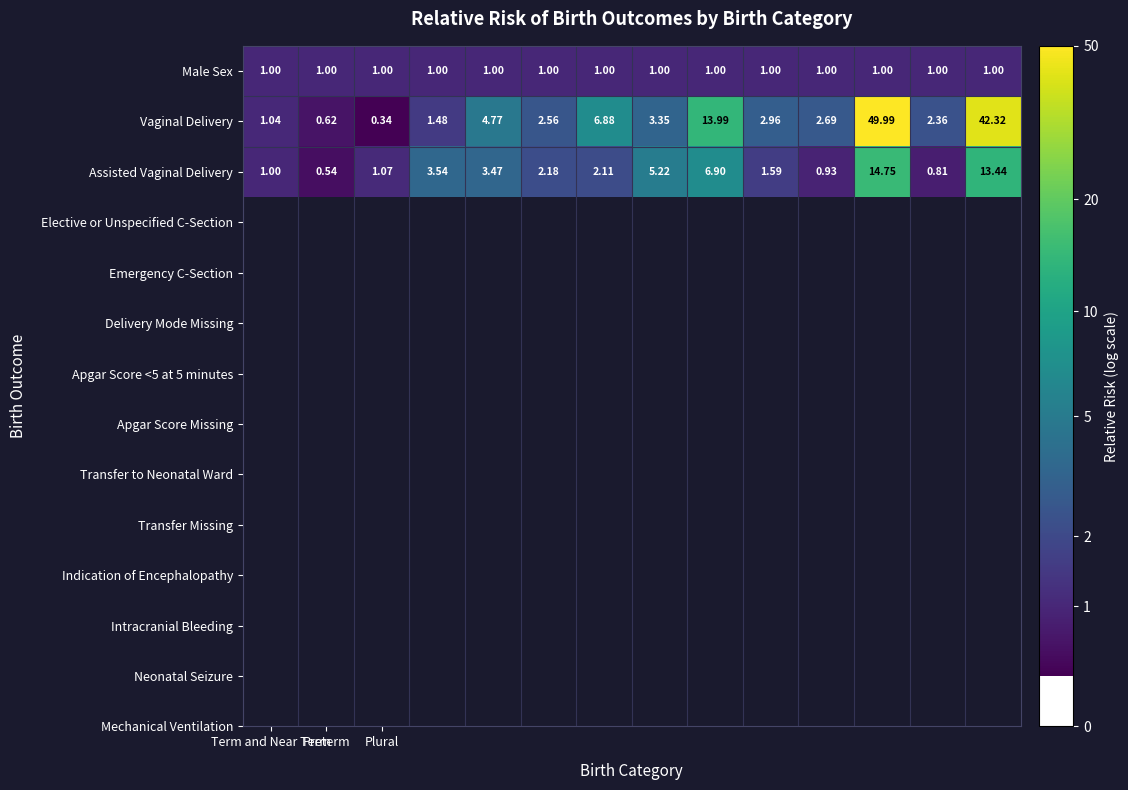

Which series has the largest total across all categories?

Vaginal Delivery